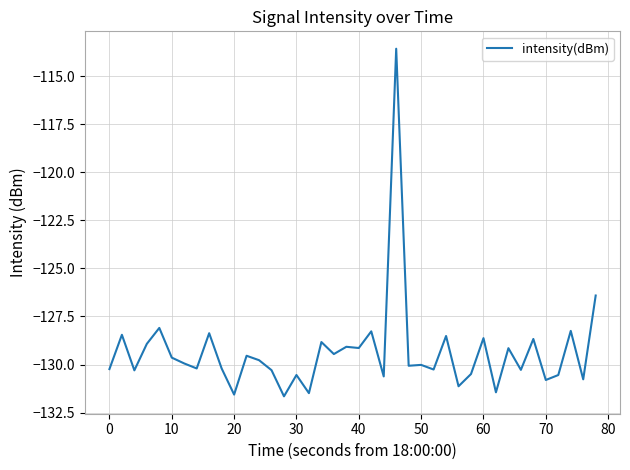

What is the difference between the maximum and second lowest values?

18.0